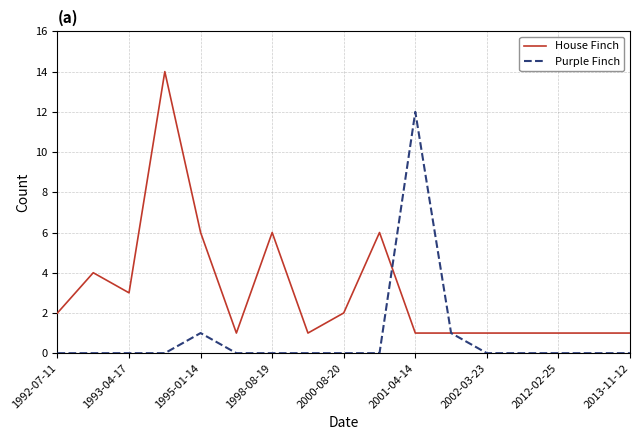

What is the maximum value shown in the chart?

14